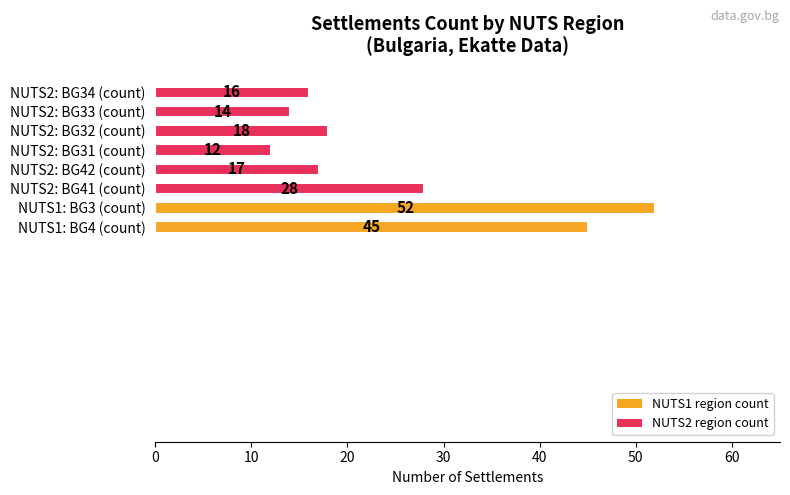

Reading bottom to top, transcribe all the data shown in this chart.

NUTS1: BG4 (count)=45	NUTS1: BG3 (count)=52	NUTS2: BG41 (count)=28	NUTS2: BG42 (count)=17	NUTS2: BG31 (count)=12	NUTS2: BG32 (count)=18	NUTS2: BG33 (count)=14	NUTS2: BG34 (count)=16